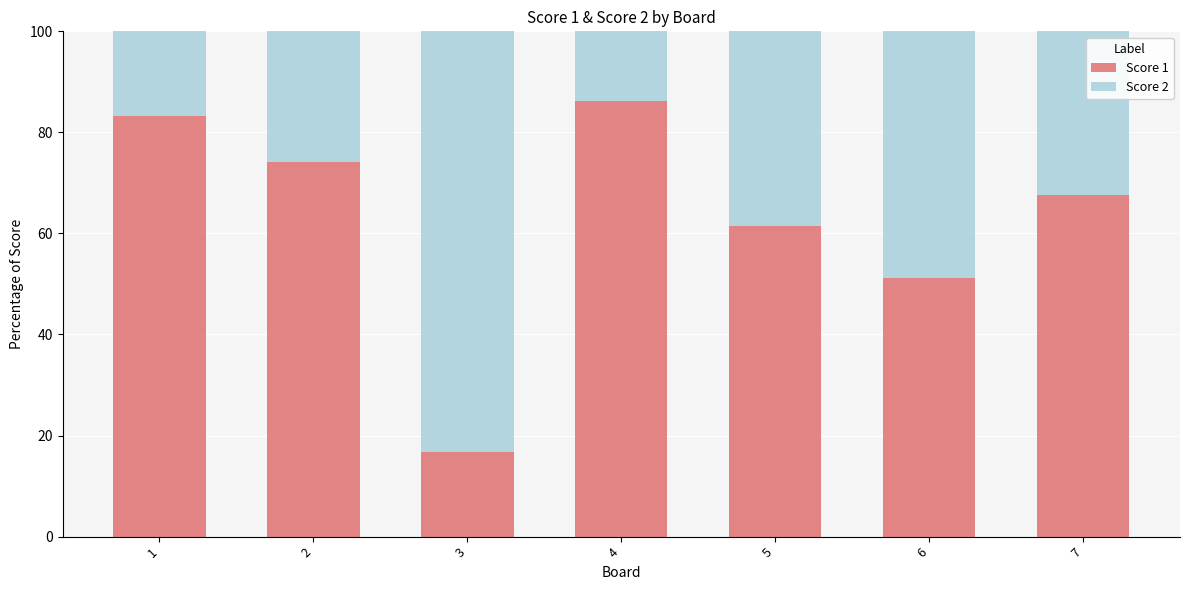

At which label does Score 1 reach its minimum?

3